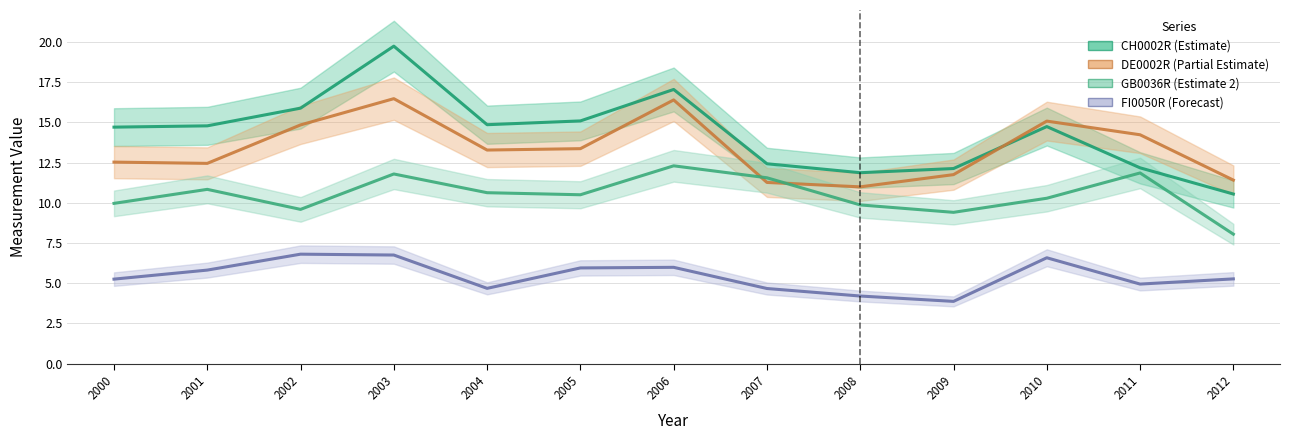

At which category does CH0002R (Estimate) reach its first local peak?

2003